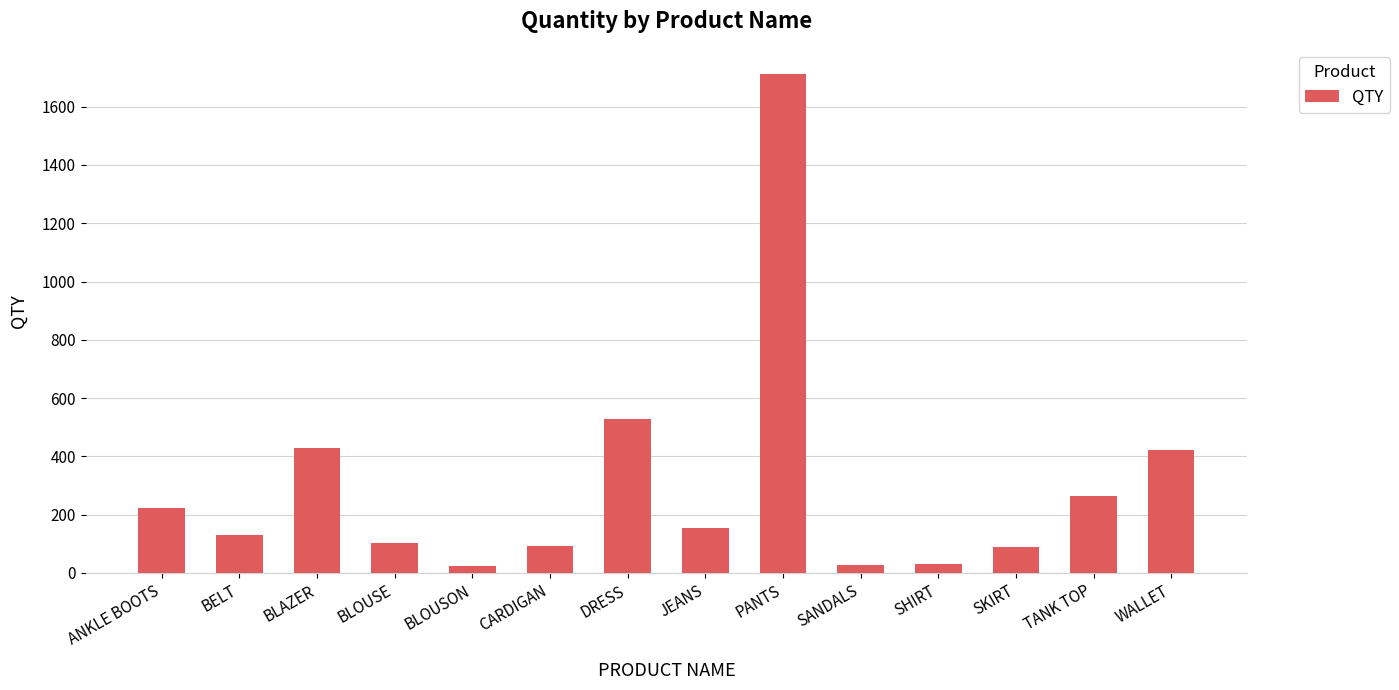

How many data points are less than 155?

7